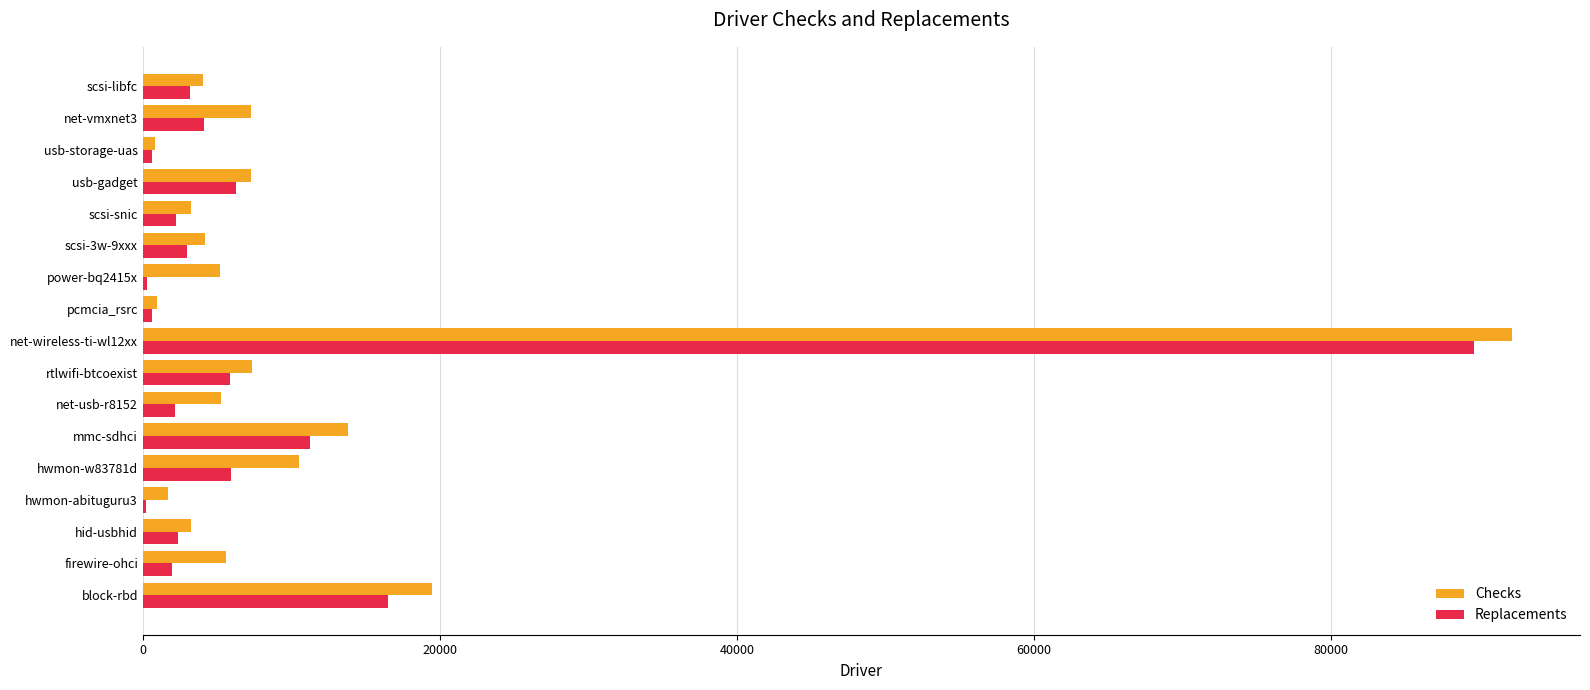

At which category does the chart reach its peak across all series?

net-wireless-ti-wl12xx